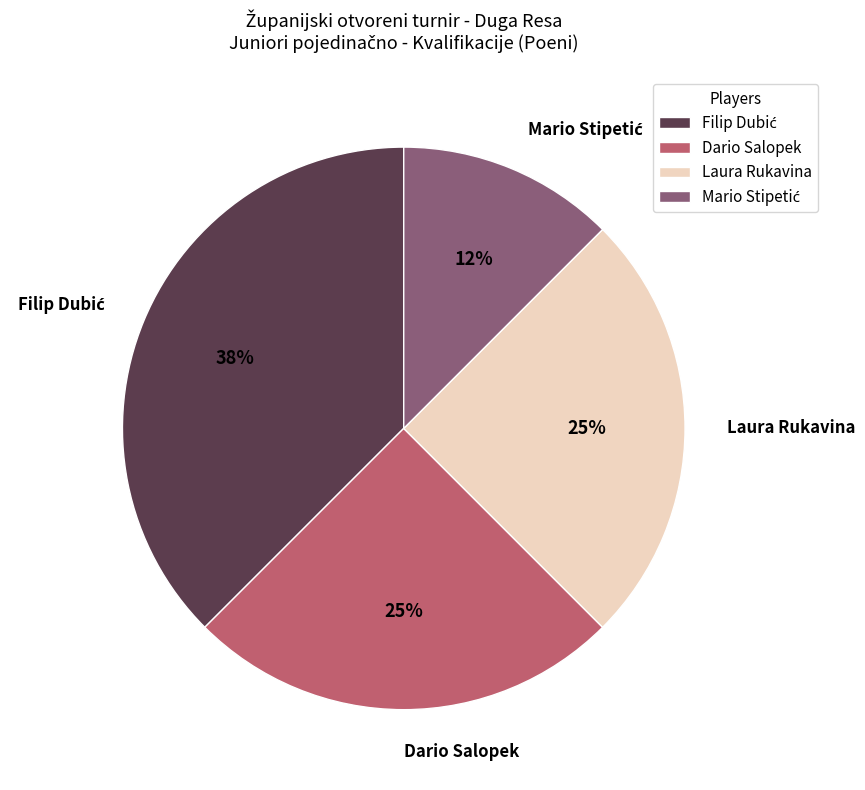

To the nearest percent, what percentage of the pie is Laura Rukavina?

25%